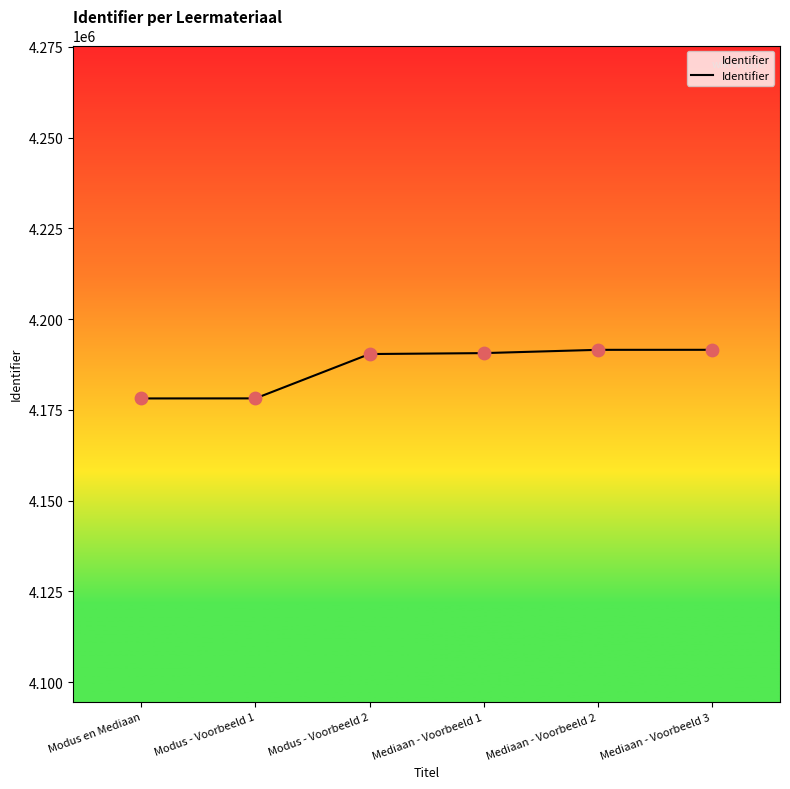

What is the change in value from Mediaan - Voorbeeld 1 to Mediaan - Voorbeeld 2?

+904